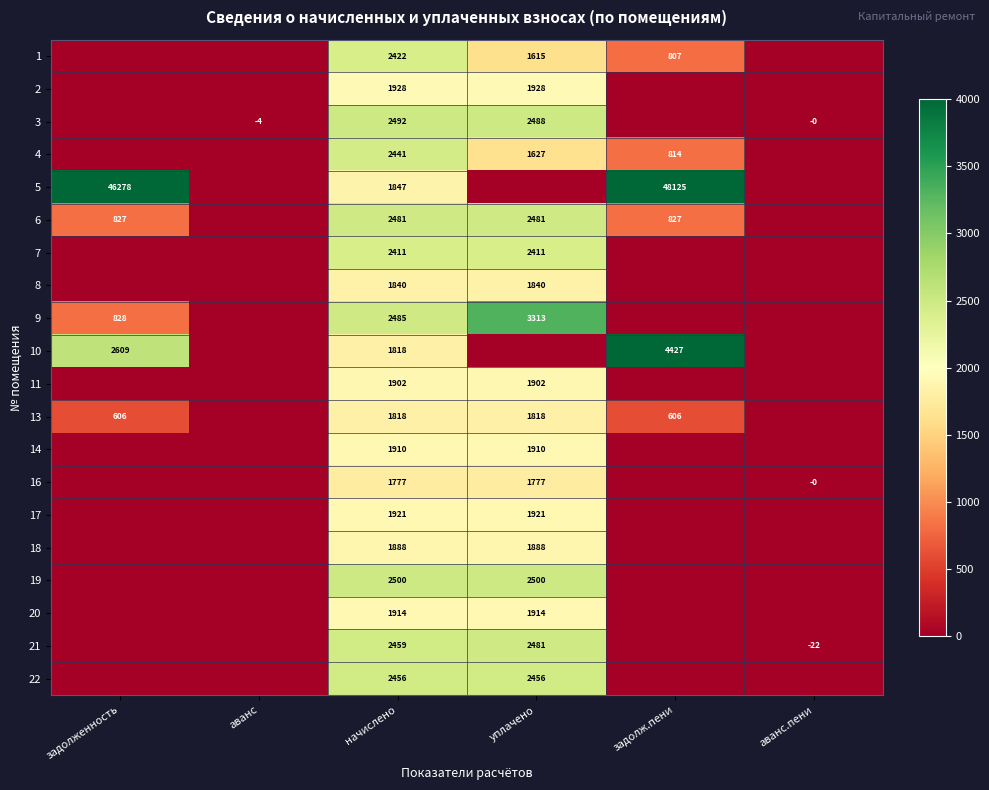

What is the total value across all series at уплачено?

38270.2